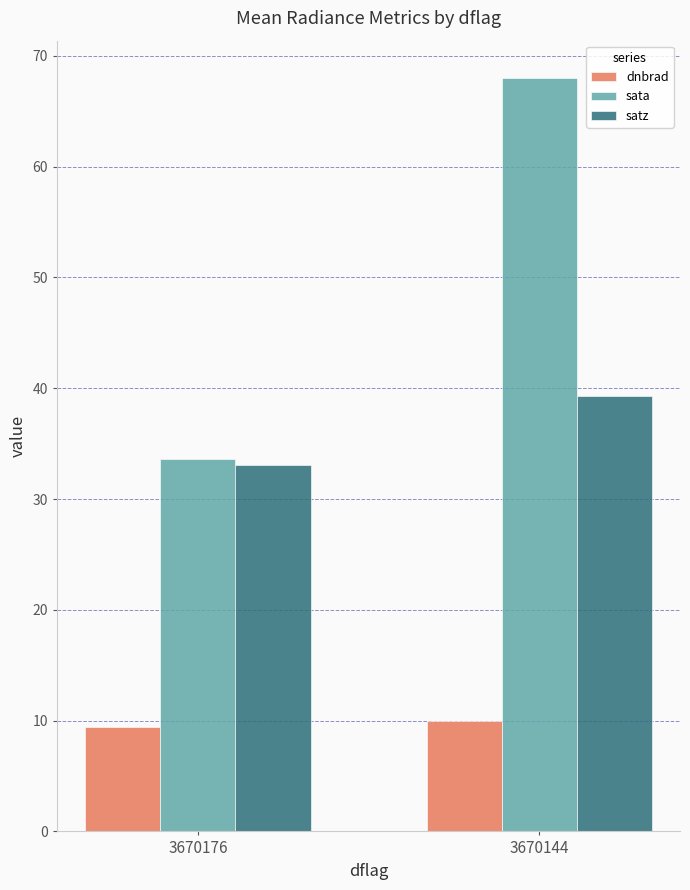

Rank the series by their average value, from lowest to highest.

dnbrad, satz, sata